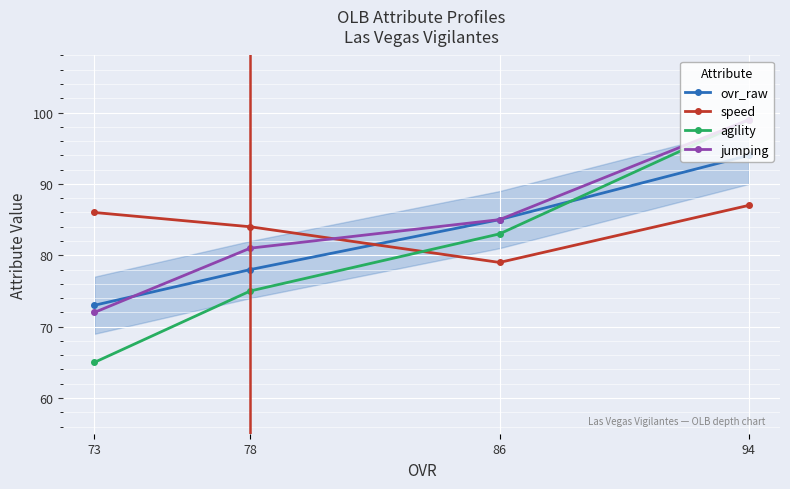

Count the agility values in the range 75 to 99.

3